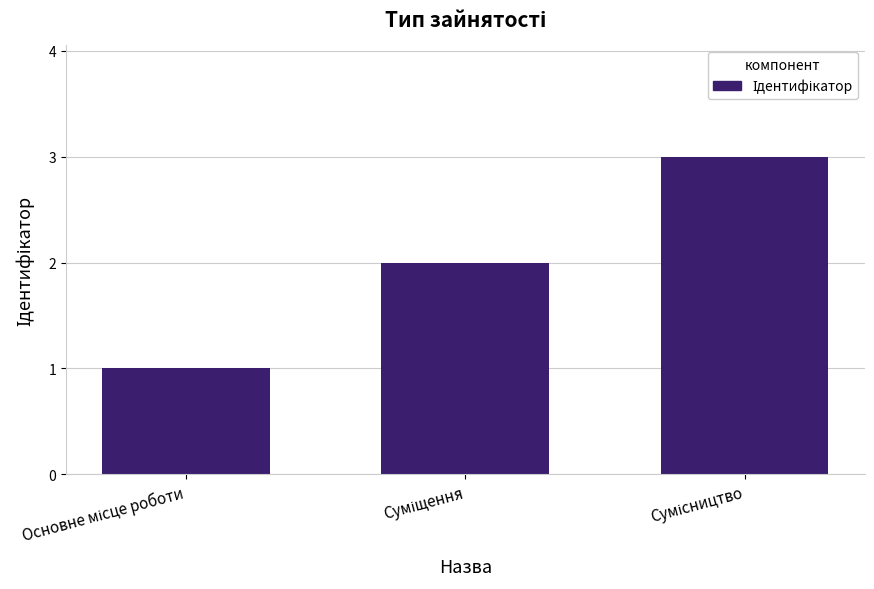

What is the value of the 3rd bar from the left?

3